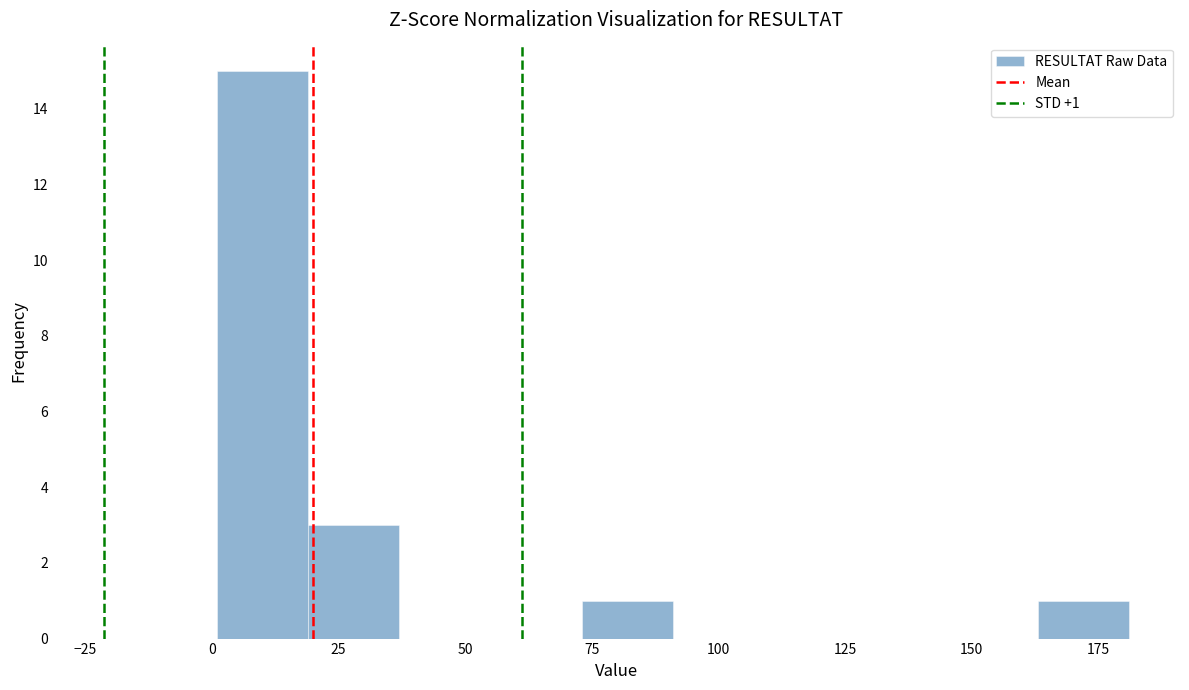

Around what value on the x-axis is the tallest bar? Give the approximate position of its centre, as read against the axis.

10